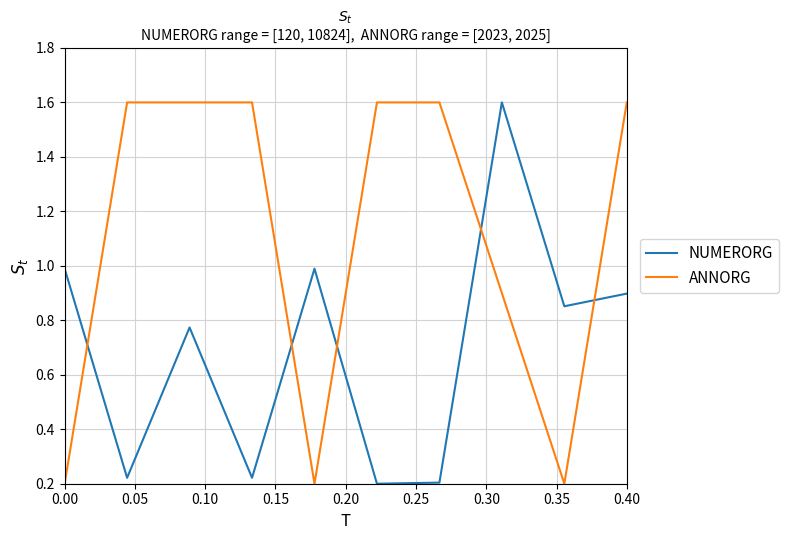

What is the difference between the second highest and second lowest values in the ANNORG series?

1.4